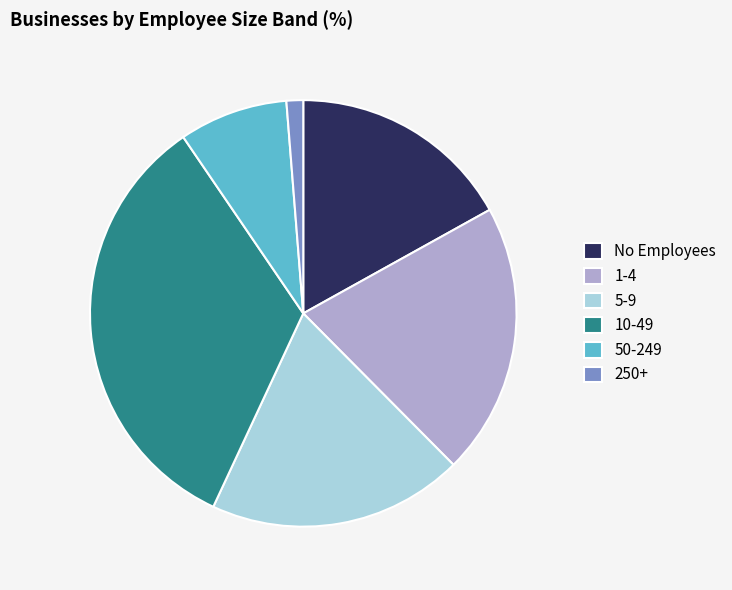

Which slice is the largest?

10-49